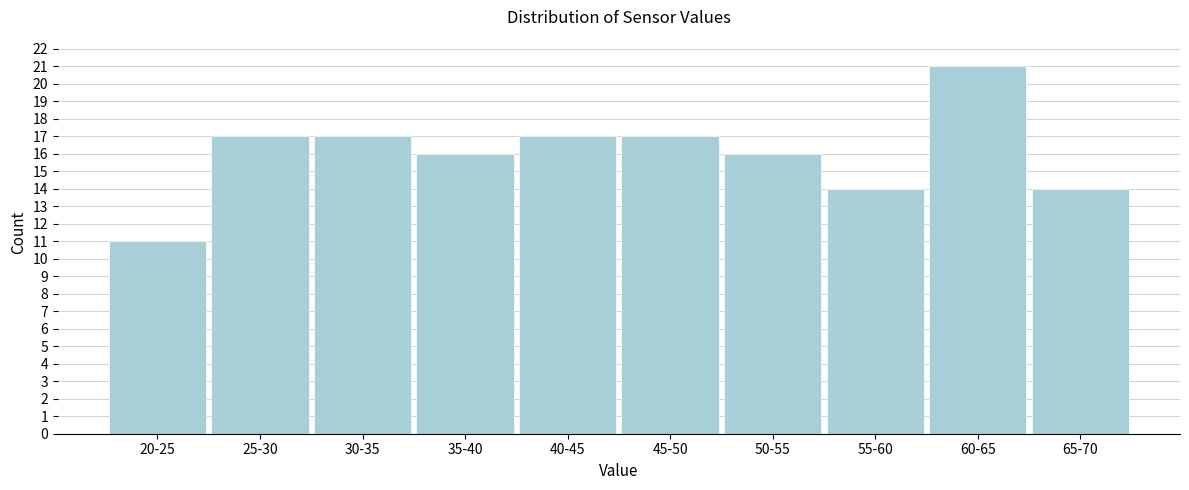

Reading left to right, extract all data points from this chart.

11	17	17	16	17	17	16	14	21	14